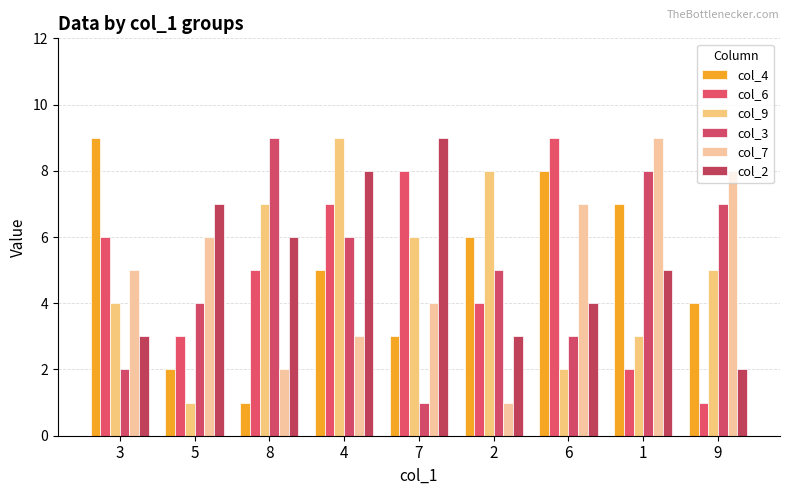

At which category is the sum across all series the highest?

4